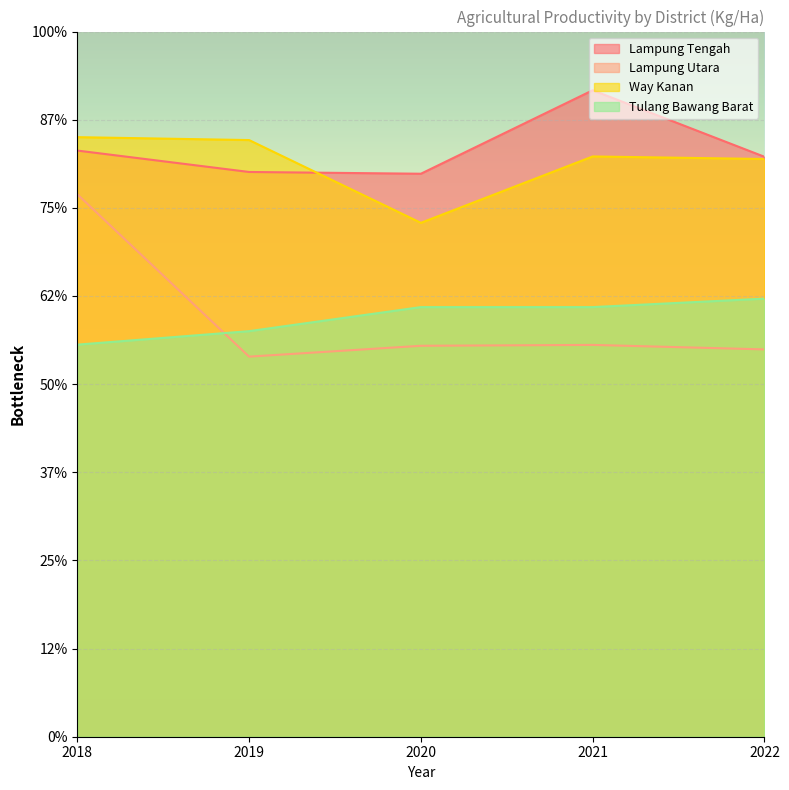

What is the maximum value for Tulang Bawang Barat?

4970